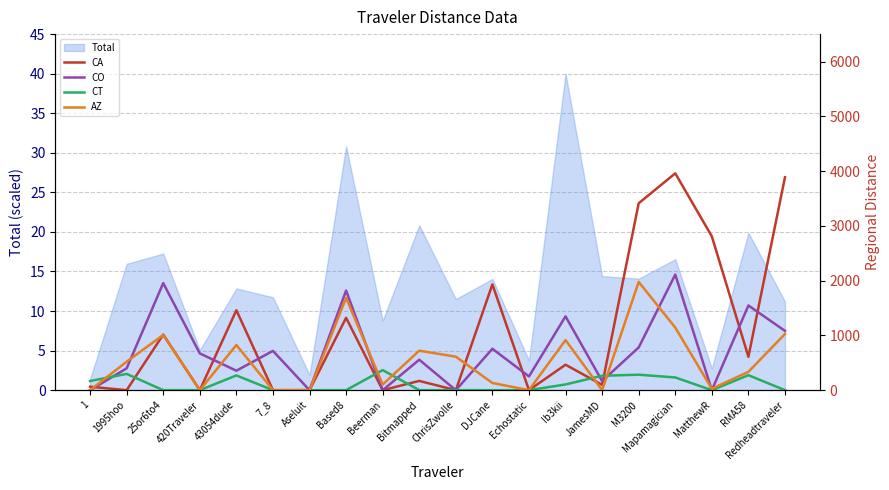

At which category does CT reach its first local peak?

1995hoo